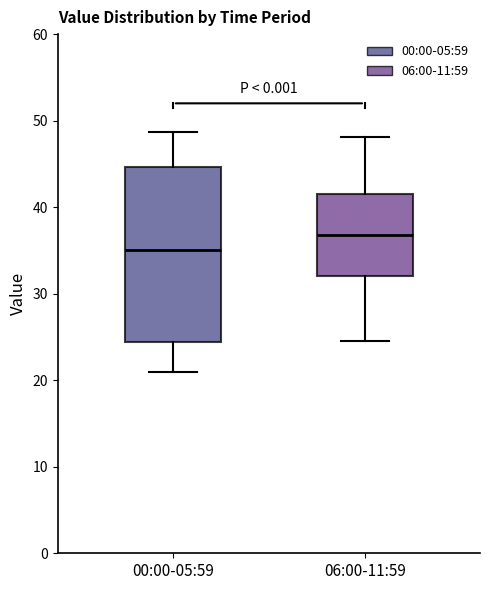

Reading left to right, read every box against the y-axis: the position of its median line, the range the box covers, and the ends of its whiskers. The values are not printed on the chart, so give them approximately, as read against the axis.

00:00-05:59: median 35, box 24 to 45, whiskers 21 to 49
06:00-11:59: median 37, box 32 to 42, whiskers 25 to 48